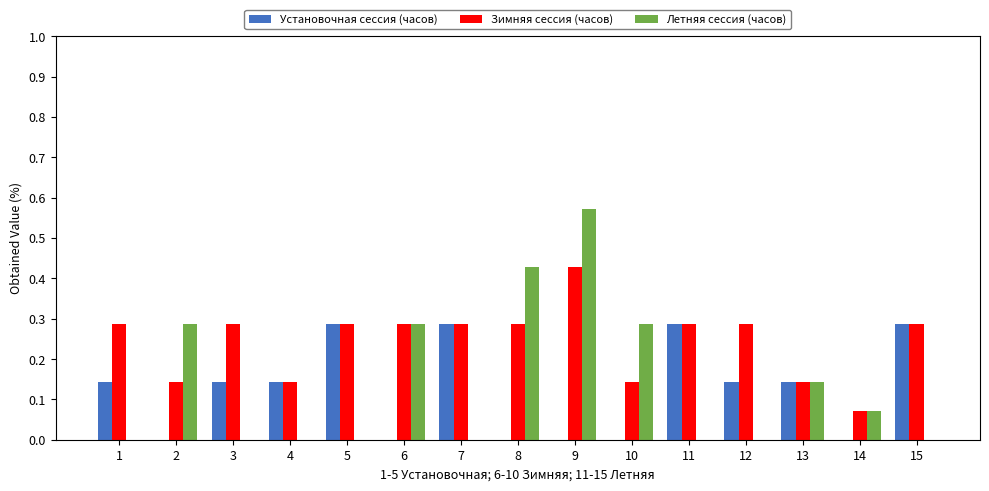

What is the sum of all Установочная сессия (часов) values?

1.9